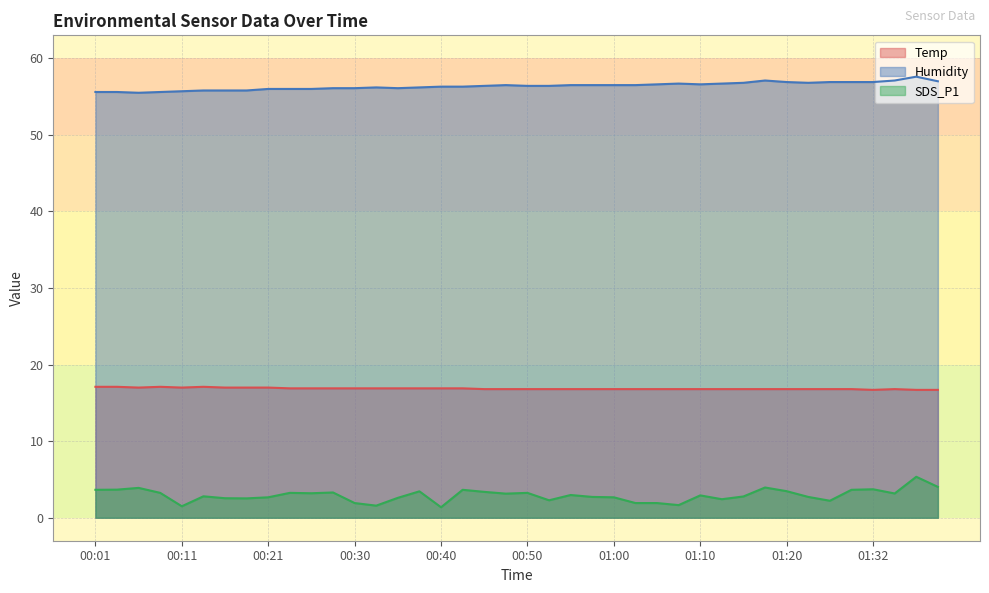

How many lines are shown in the chart?

3